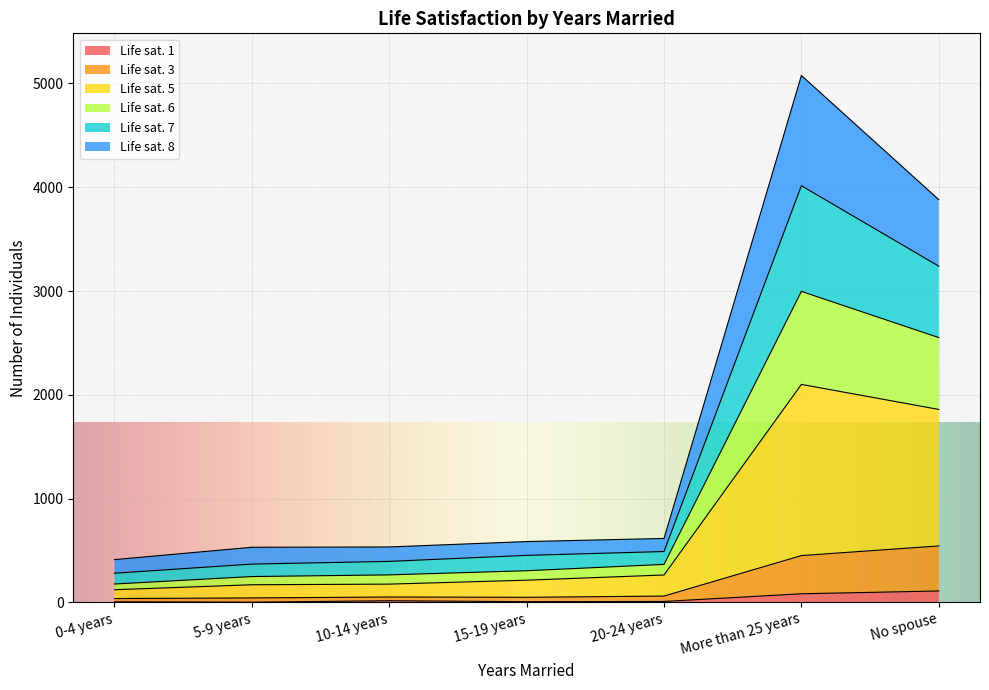

True or false: Life sat. 3 has more than 2 interior local peaks.

False